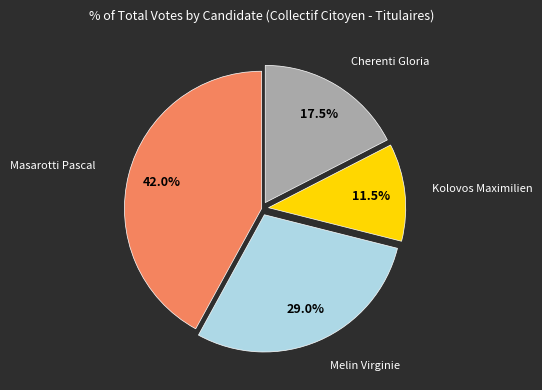

Does any single category account for the majority?

No